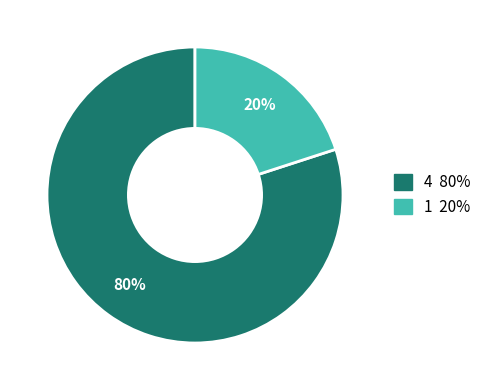

Which slice represents more than half of the pie?

4